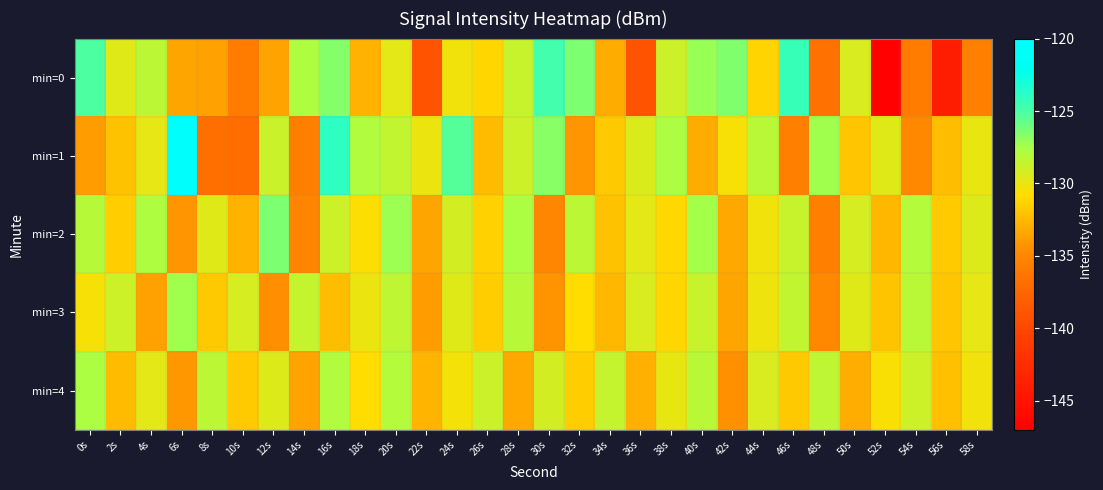

Count the number of categories in the chart.

30